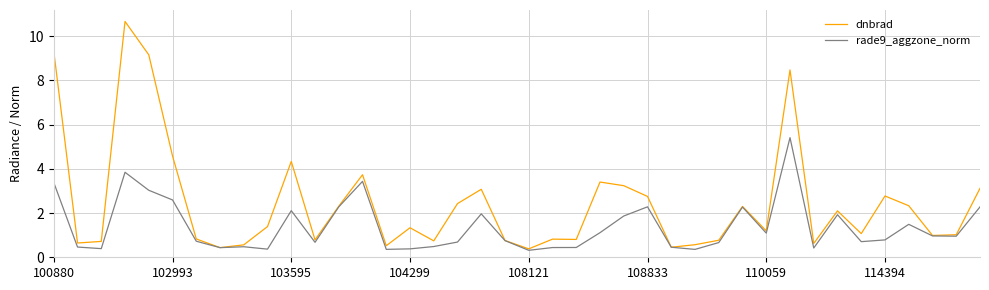

Rank the series by their maximum value, from lowest to highest.

rade9_aggzone_norm, dnbrad